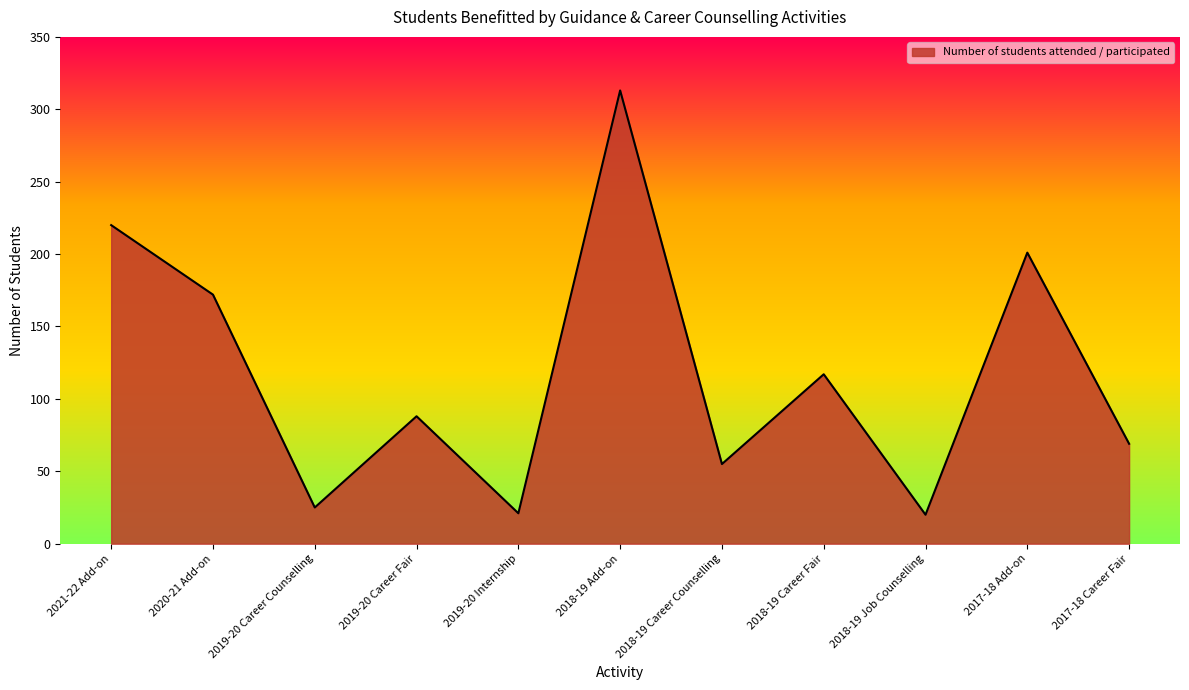

The chart shows a value of 201 at 2017-18 Add-on. True or false?

True